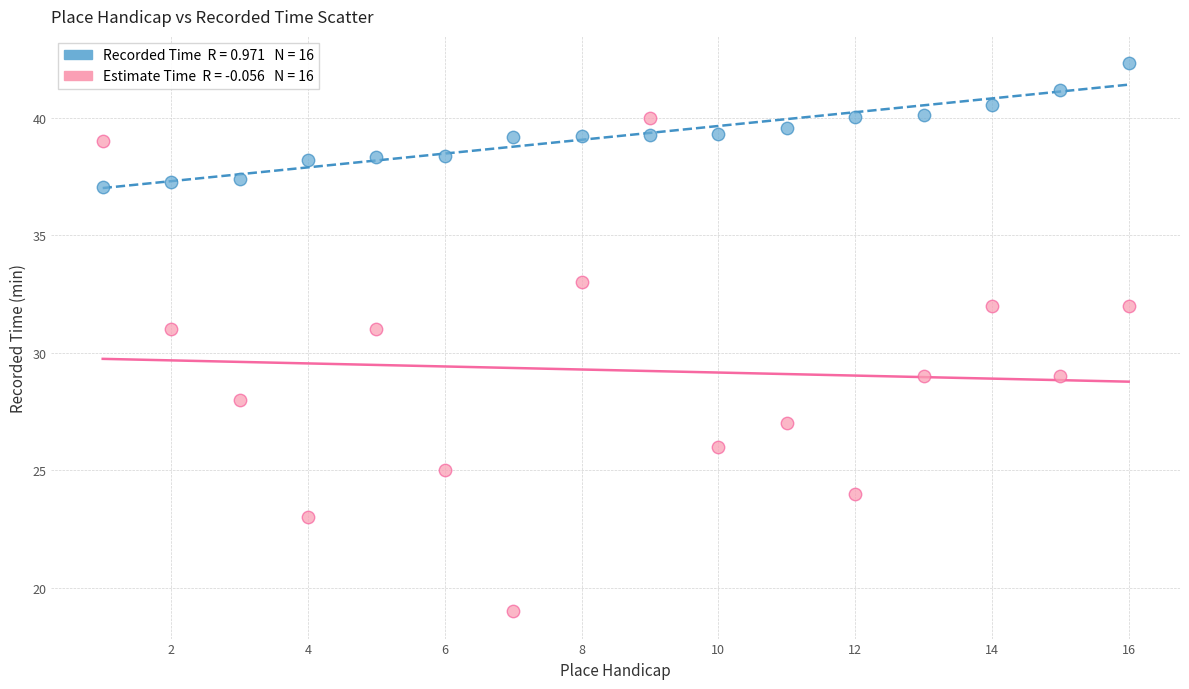

Across all data points, what is the range of Y values (max minus min)?

23.3